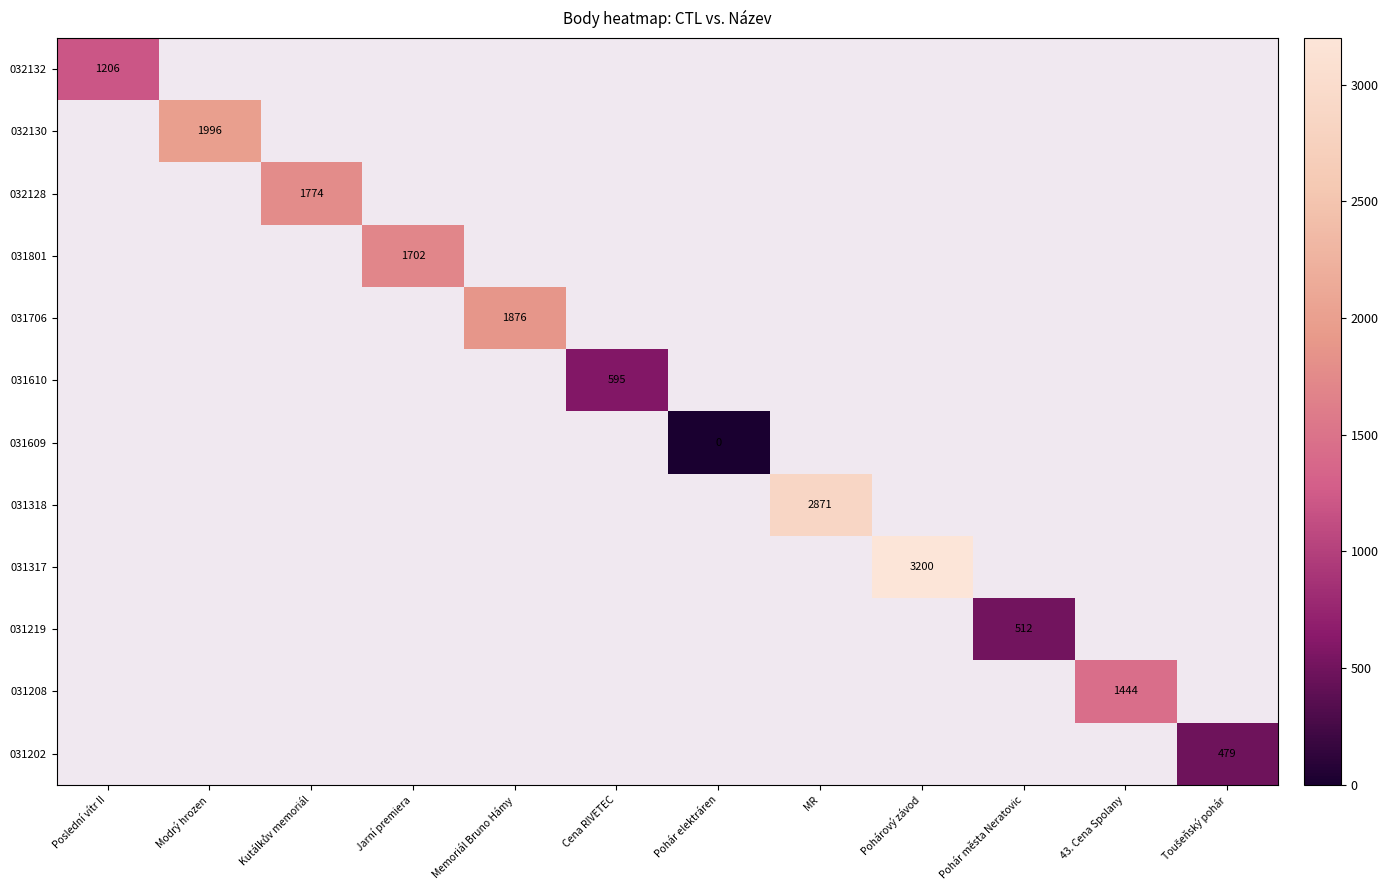

What is the maximum value for 032132?

1206.0